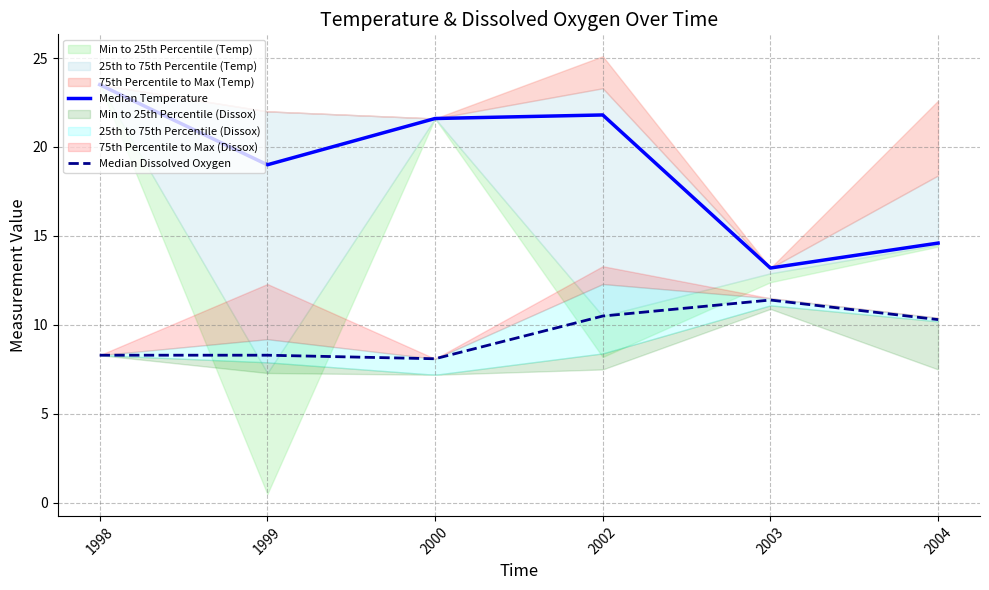

Reading left to right, transcribe all the data shown in this chart.

Median Temperature: 1998=23.5	1999=19.0	2000=21.6	2002=21.8	2003=13.2	2004=14.6
Median Dissolved Oxygen: 1998=8.3	1999=8.3	2000=8.1	2002=10.5	2003=11.4	2004=10.3